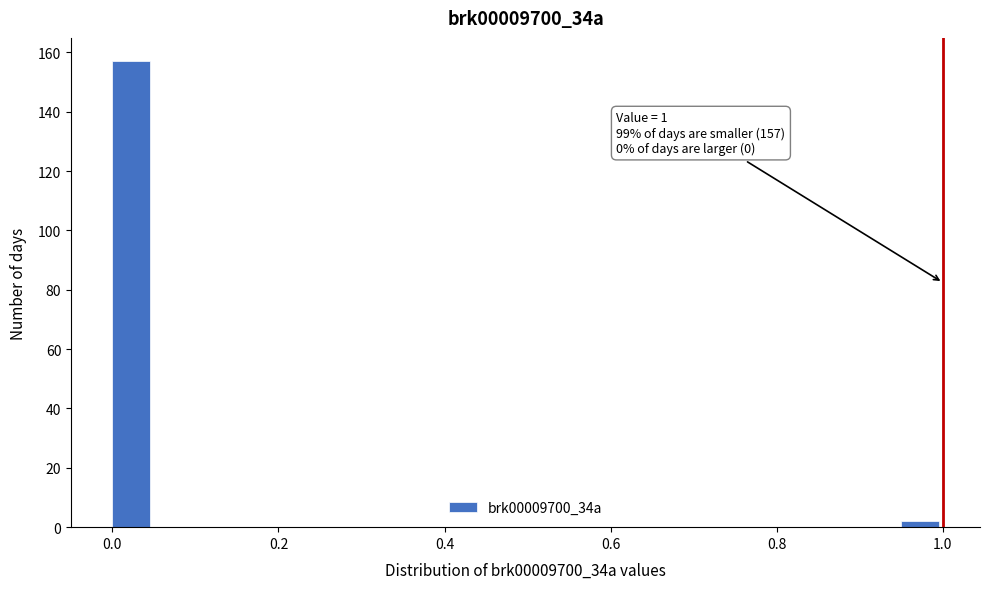

Read against the x-axis, roughly where is the centre of the tallest bar?

0.02